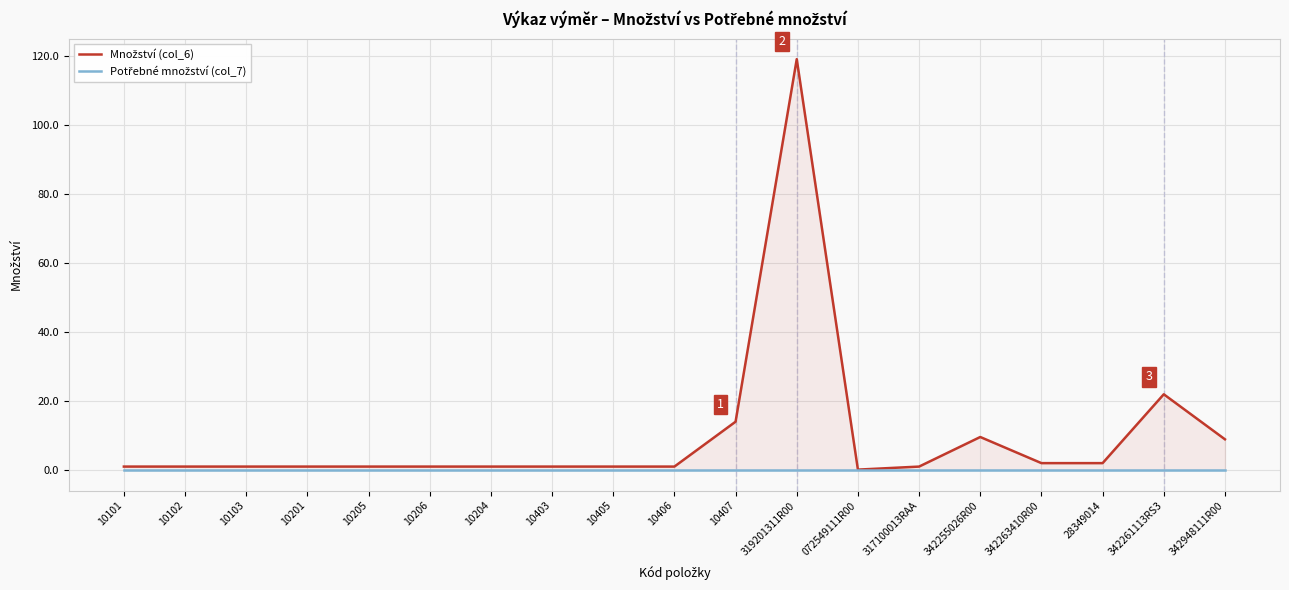

How many lines are shown in the chart?

2